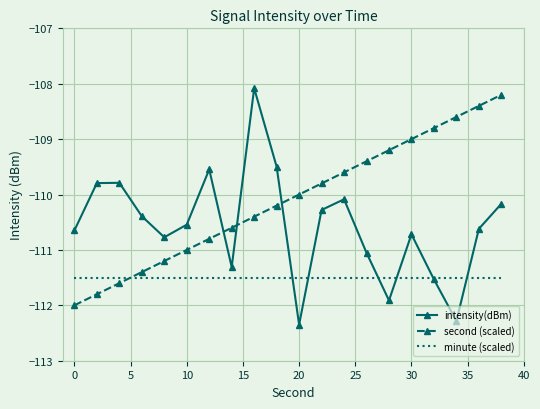

What is the minimum value for second (scaled)?

-112.0